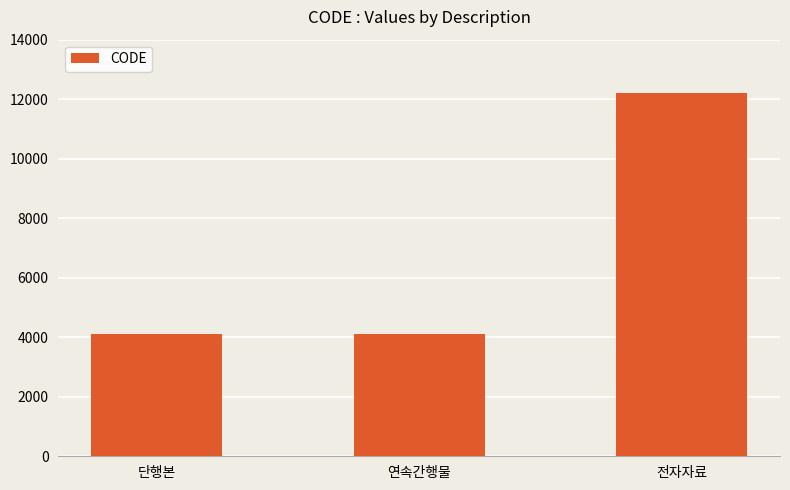

What is the value of the 3rd bar from the left?

12203